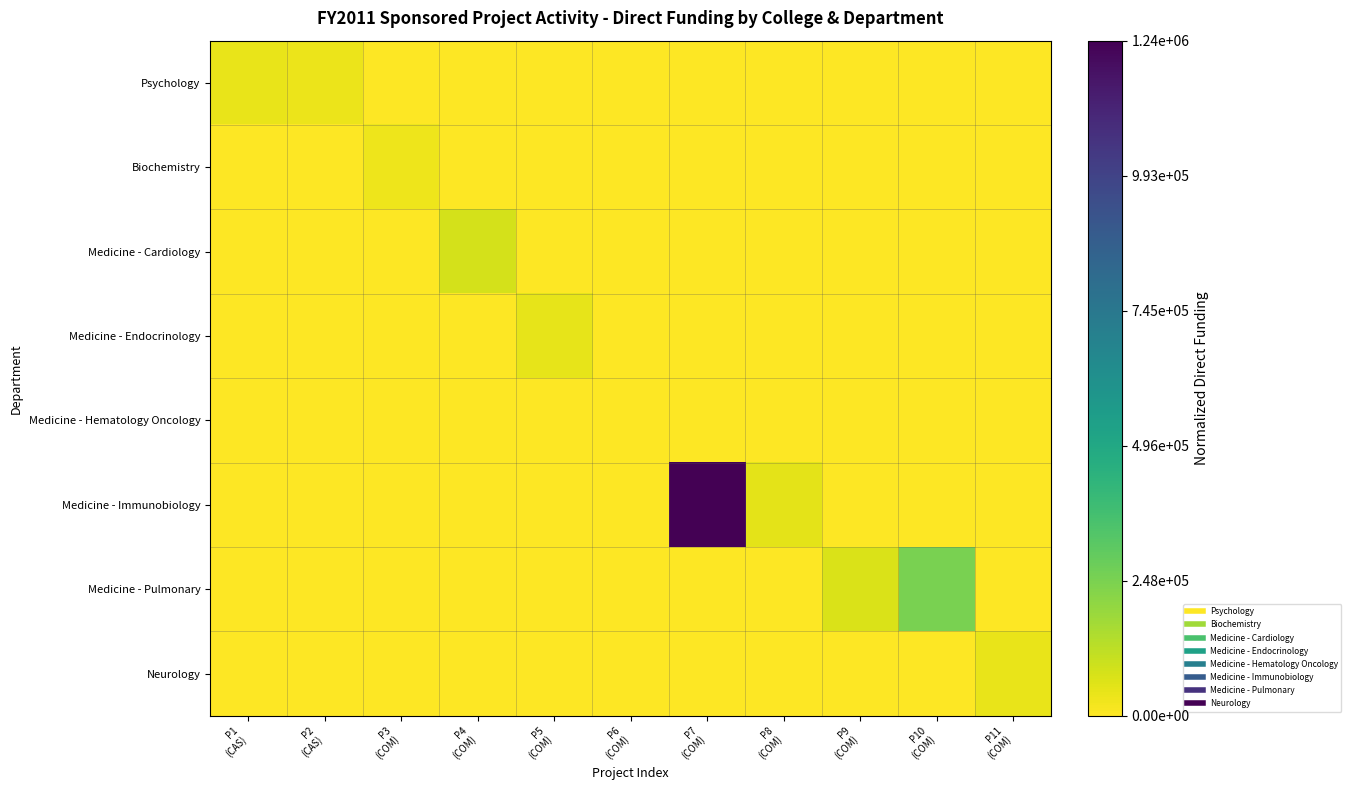

Rank the series by their maximum value, from highest to lowest.

Medicine - Immunobiology, Medicine - Pulmonary, Medicine - Cardiology, Medicine - Endocrinology, Neurology, Psychology, Biochemistry, Medicine - Hematology Oncology